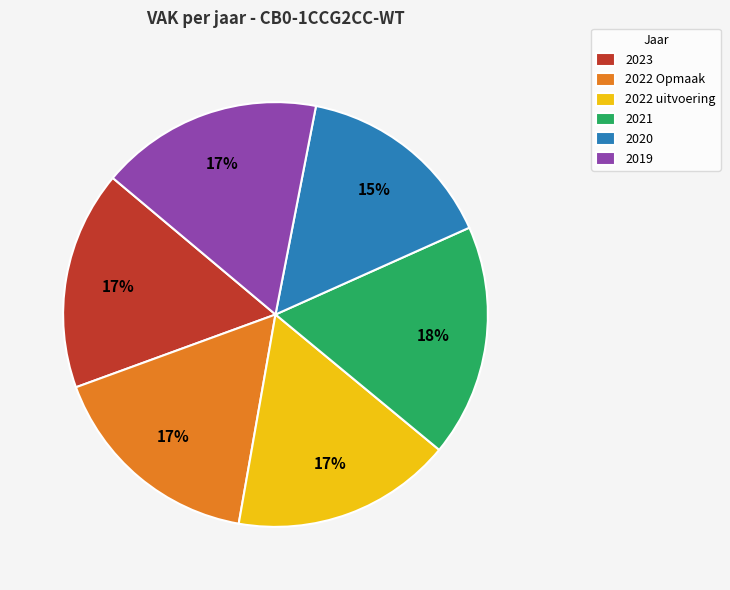

Is there any slice that represents more than half of the pie?

No